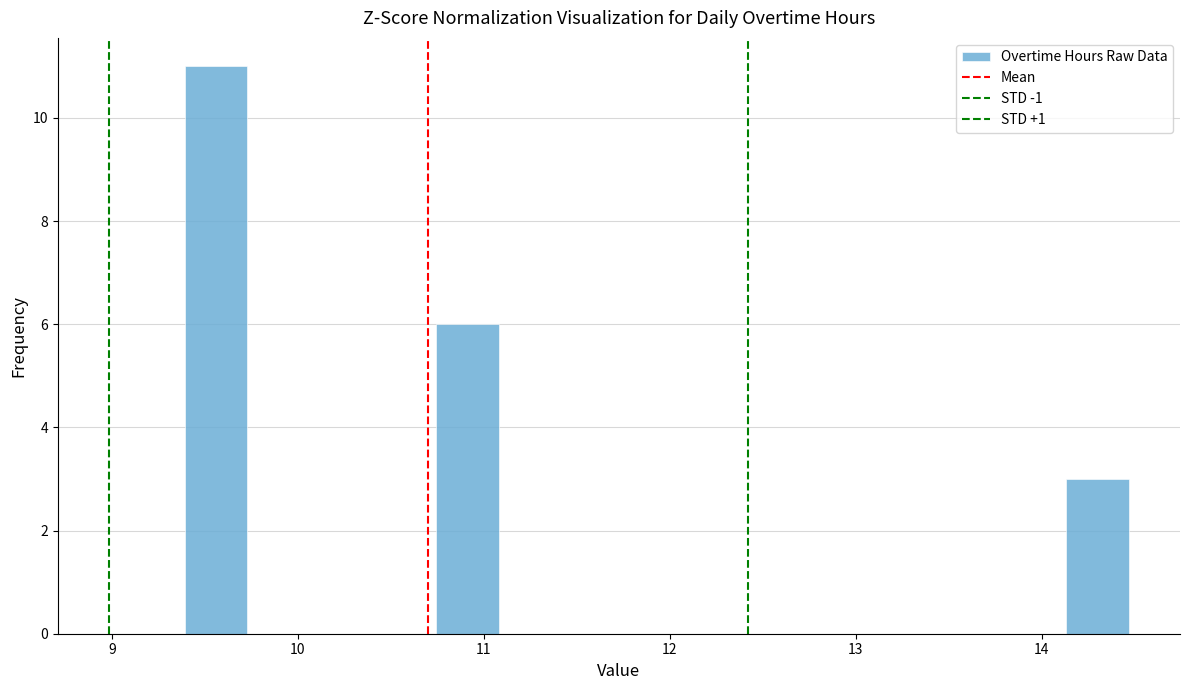

Around what value on the x-axis is the tallest bar? Give the approximate position of its centre, as read against the axis.

9.6